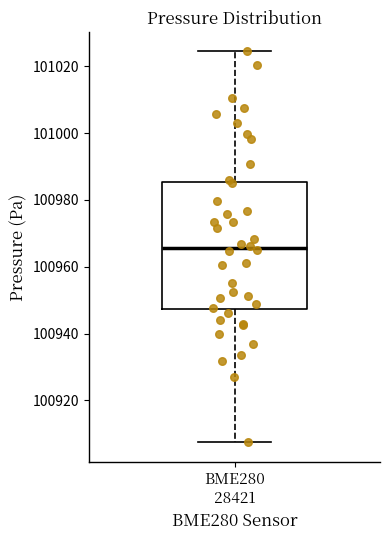

Where is the lower edge of the box for BME280 28421 on the y-axis? The values are not printed on the chart, so give them approximately, as read against the axis.

100948